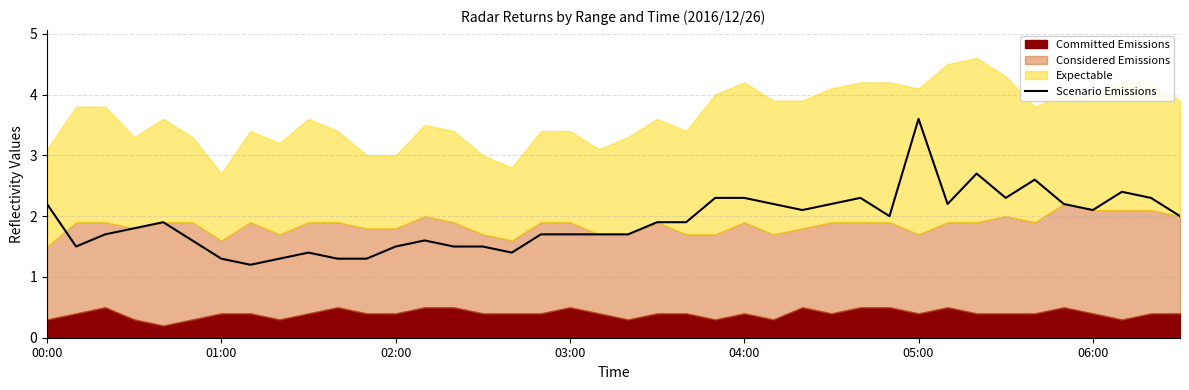

At which label does Scenario Emissions reach its peak?

05:00